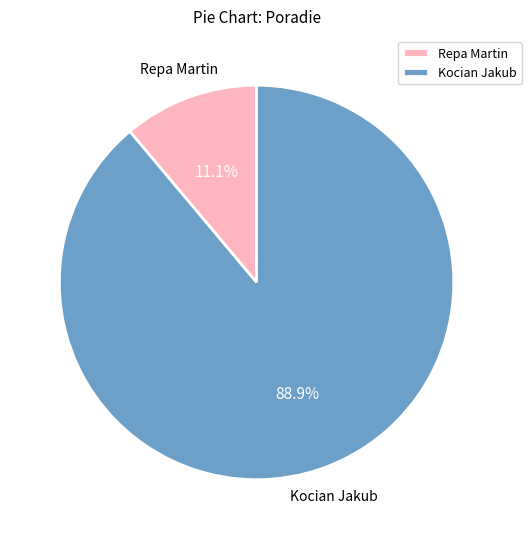

Count the number of slices in the pie.

2